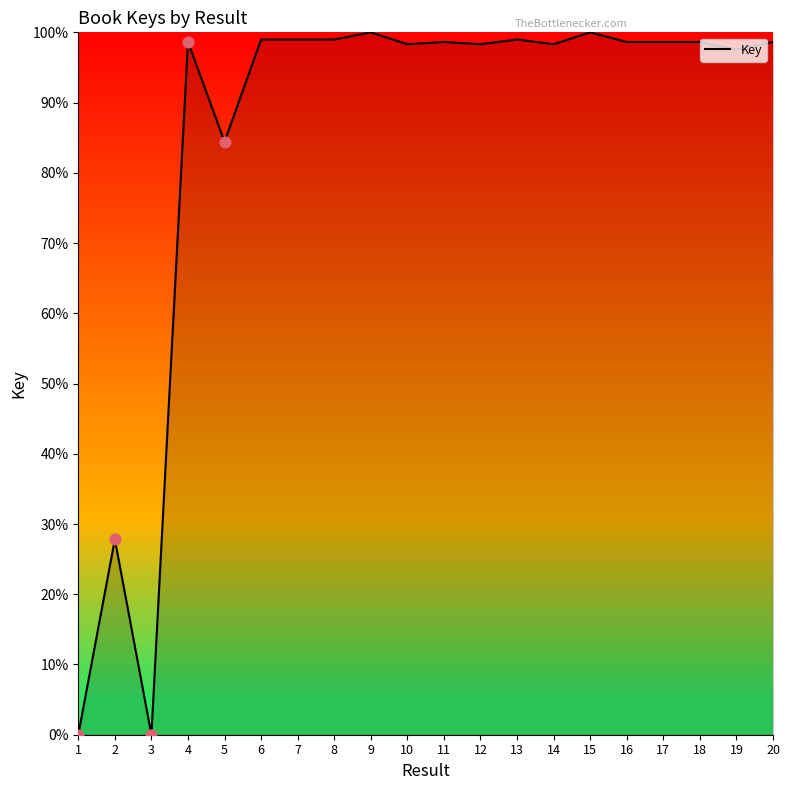

The chart shows a value of 59.5 at 10. True or false?

False